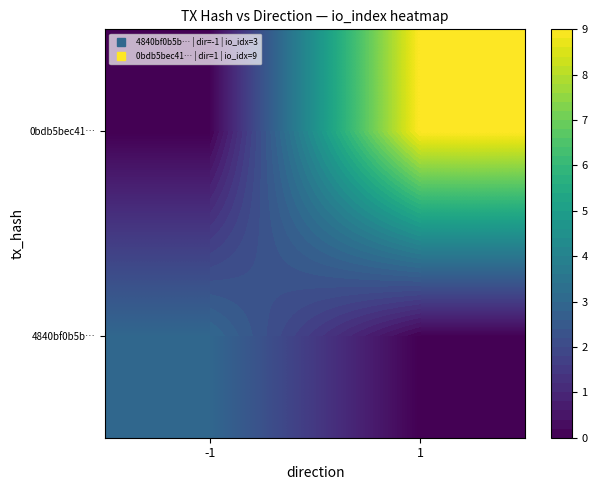

Which has a higher value, 1 or -1?

-1